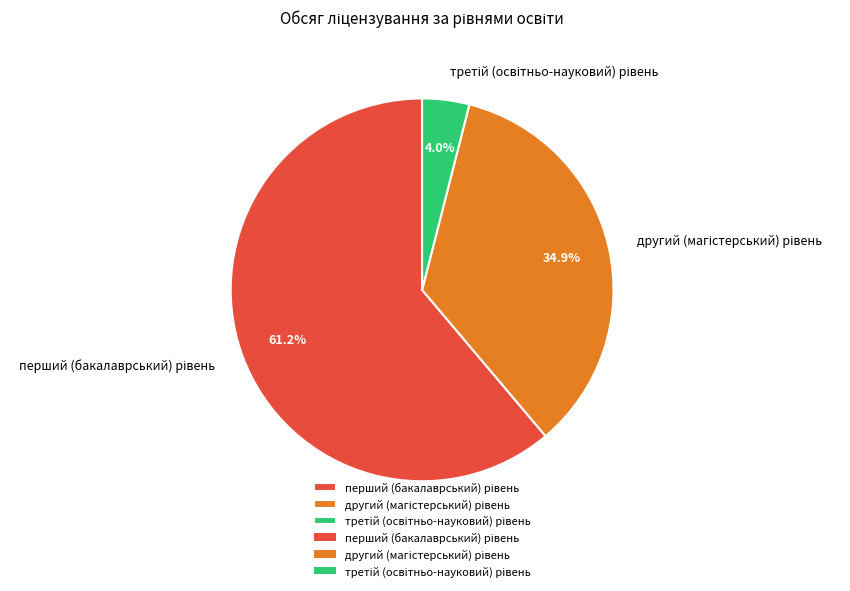

Is there any slice that represents more than half of the pie?

Yes